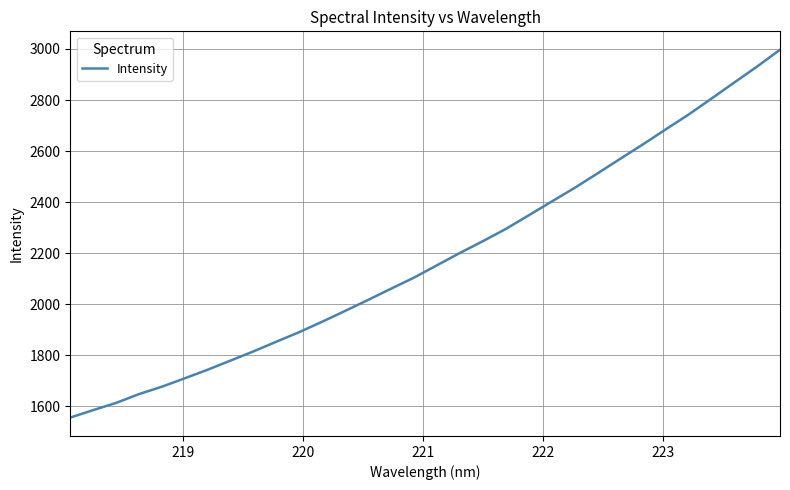

True or false: the data has more than 2 interior local peaks.

False